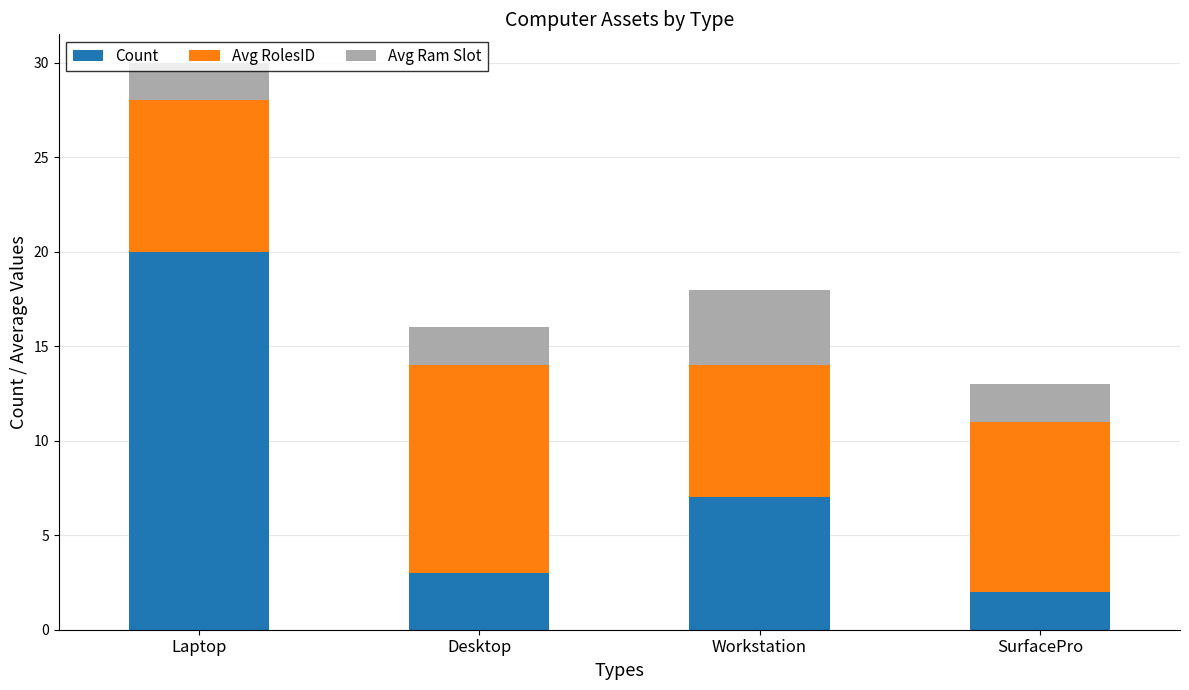

True or false: Count has a value of 12 at Workstation.

False